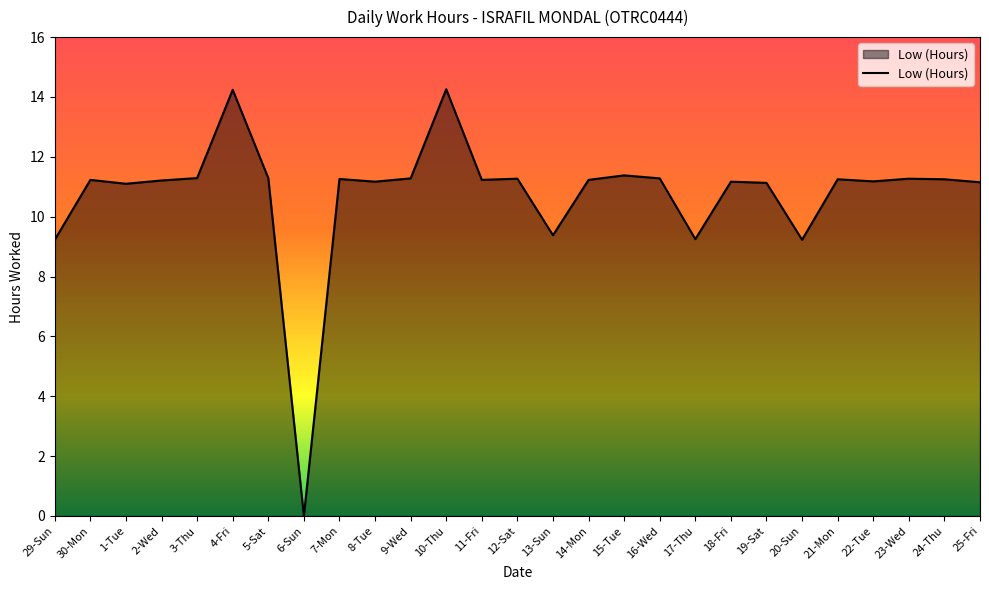

How many values exceed 11?

22